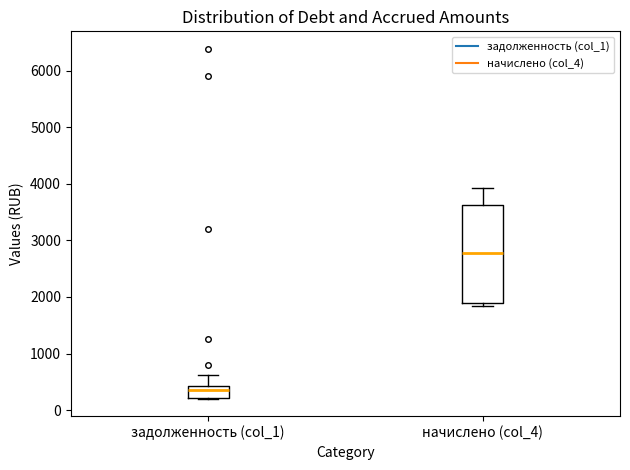

Which box is the tallest, from its lower edge to its upper edge?

начислено (col_4)